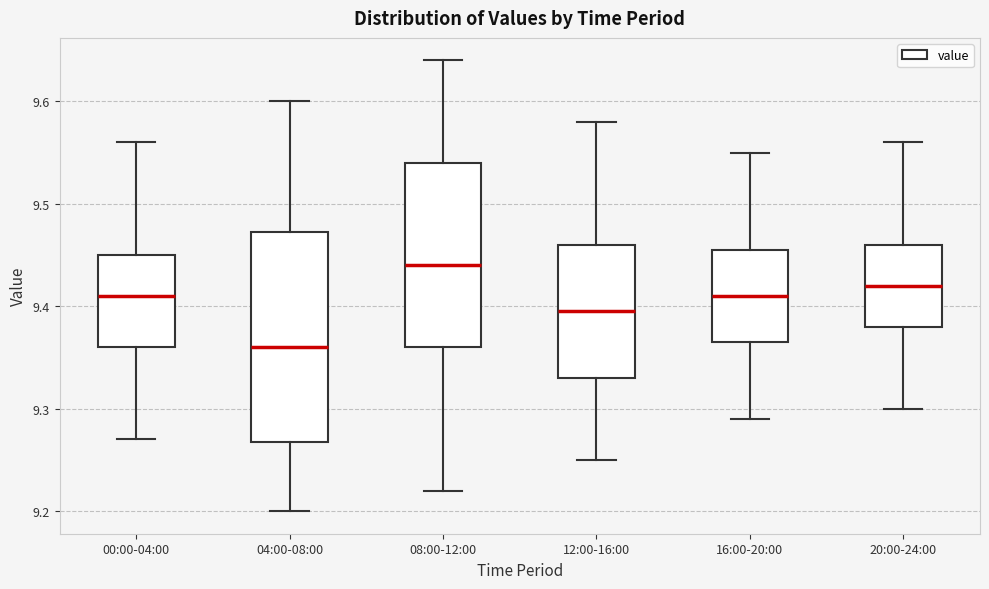

Where is the upper edge of the box for 12:00-16:00 on the y-axis? The values are not printed on the chart, so give them approximately, as read against the axis.

9.46